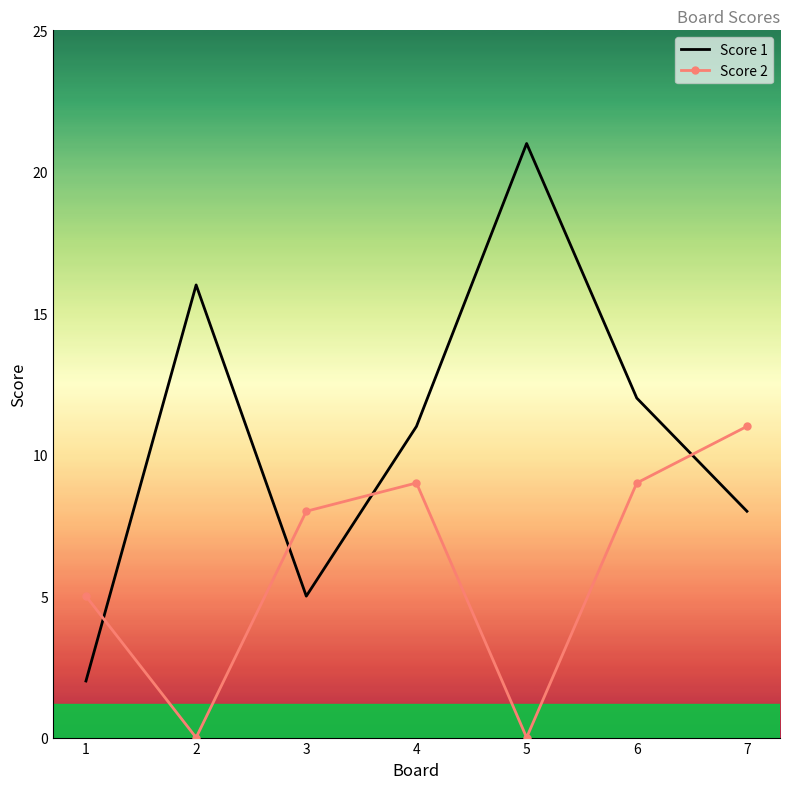

At which label does Score 1 reach its peak?

5